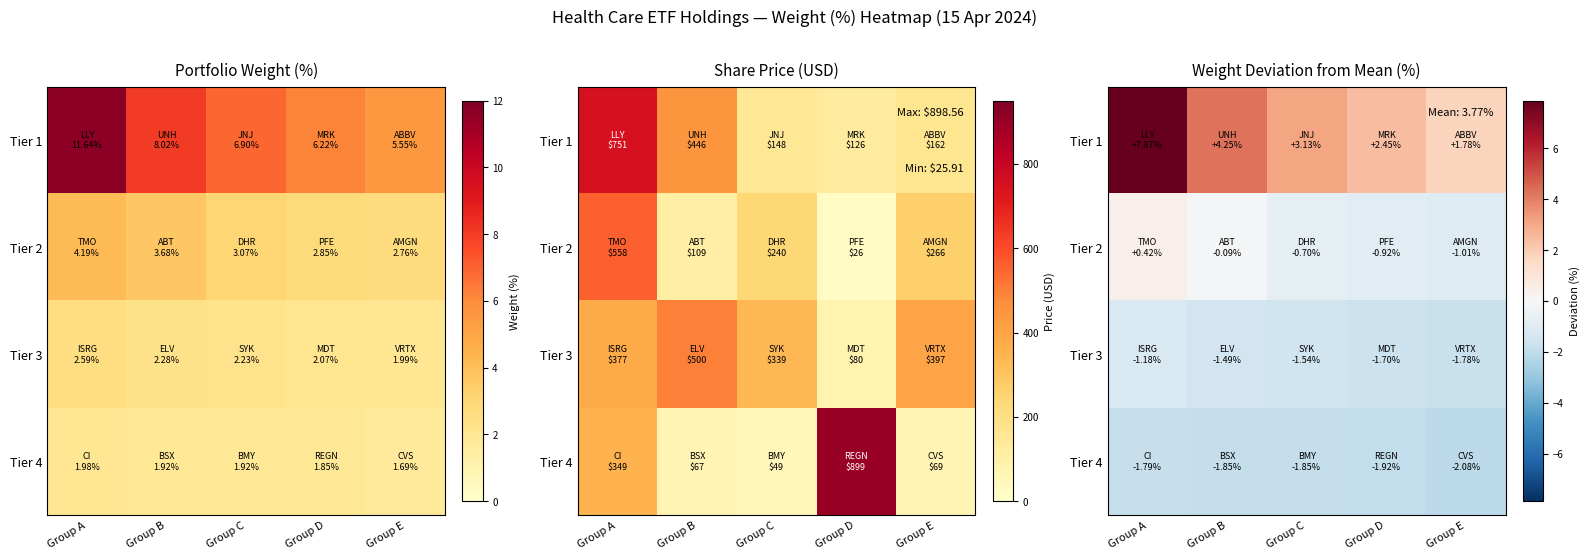

What is the difference between the Tier 4 values at Group A and Group B?

0.1